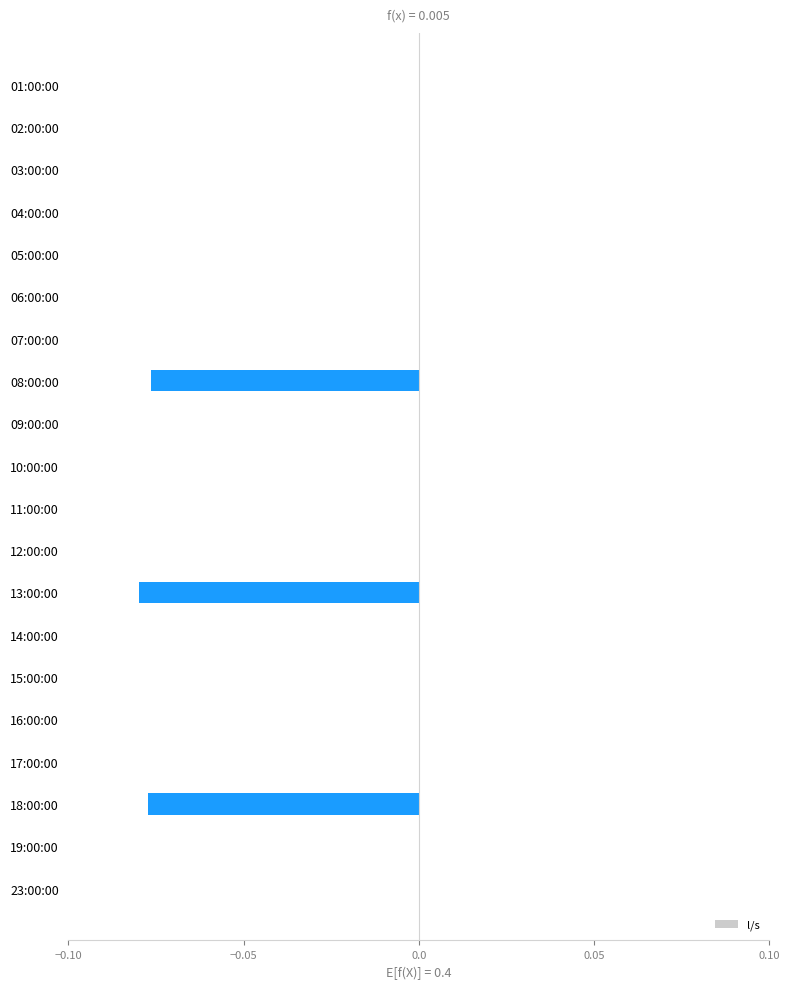

True or false: the data shows -0.0 at 01:00:00.

False